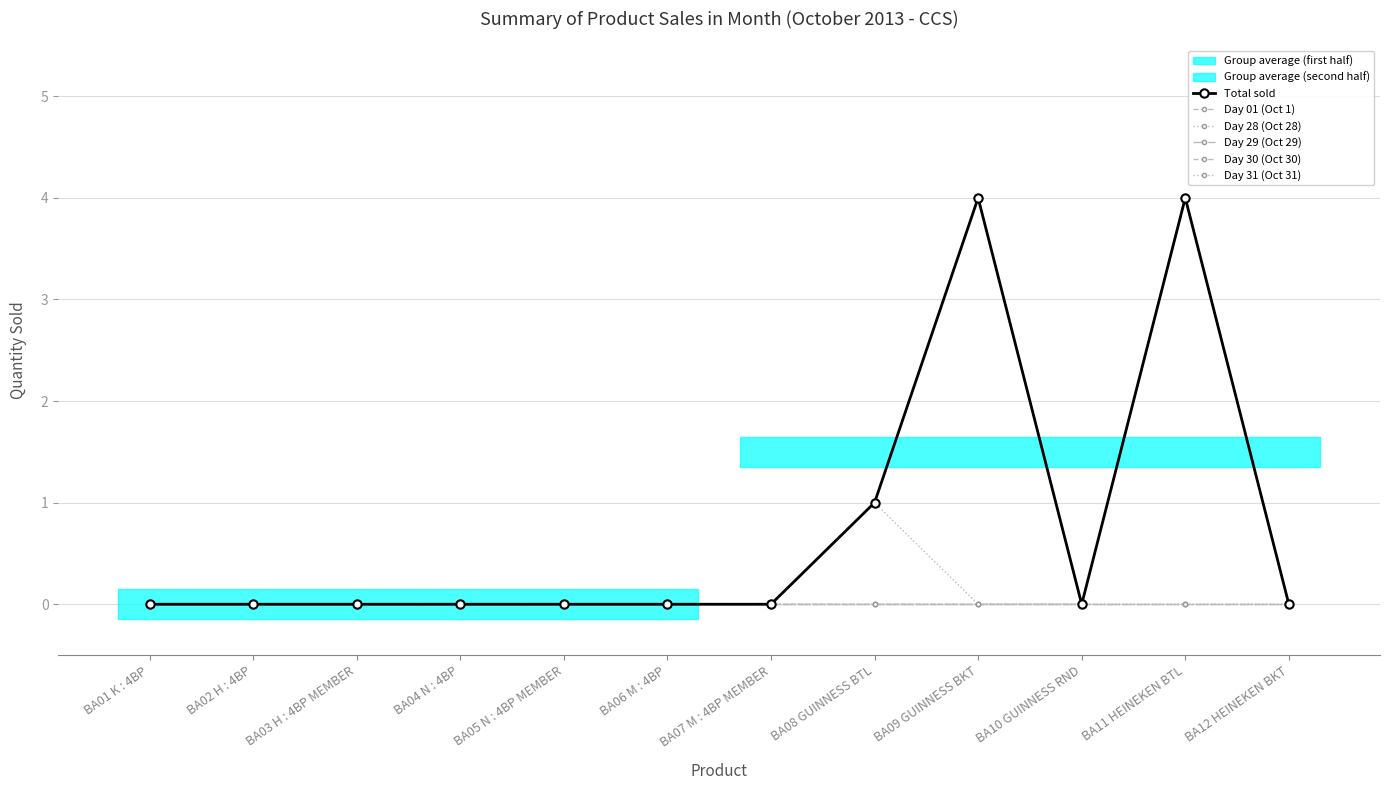

Between BA01 K : 4BP and BA04 N : 4BP, which series saw the biggest shift?

Total sold